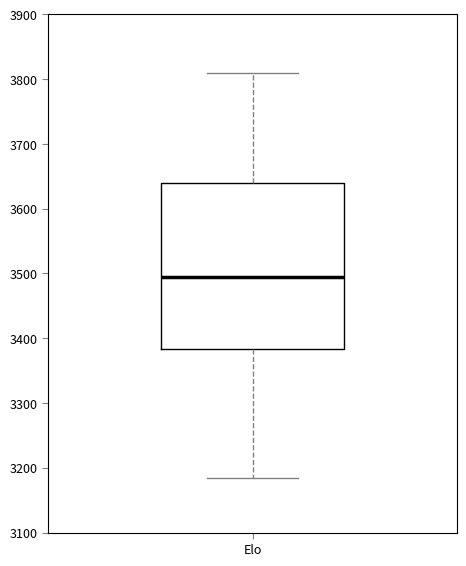

Where does the lower whisker of the box for Elo end on the y-axis? The values are not printed on the chart, so give them approximately, as read against the axis.

3190